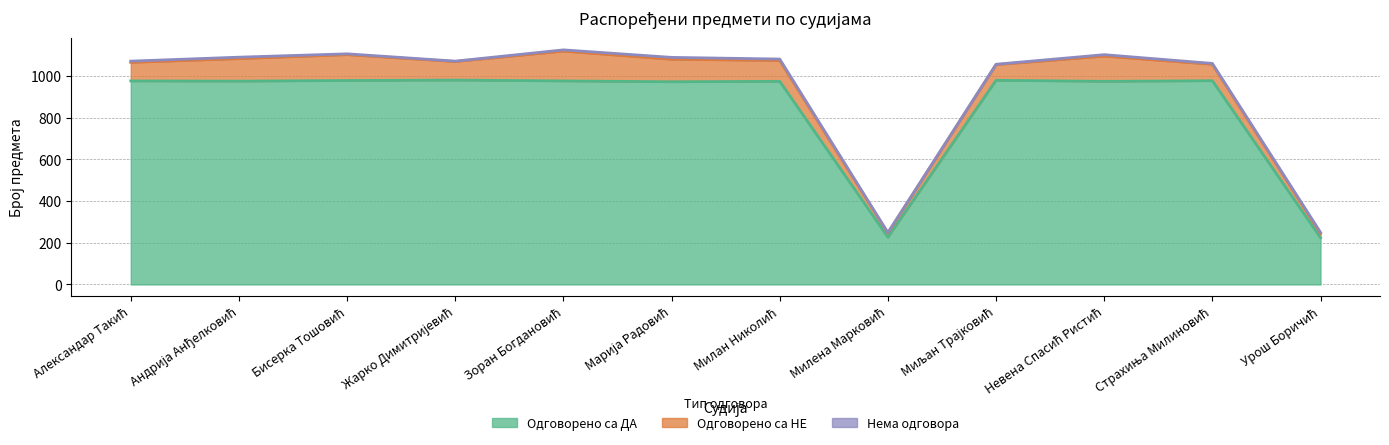

The value of Одговорено са НЕ at Андрија Анђелковић is 108. True or false?

True